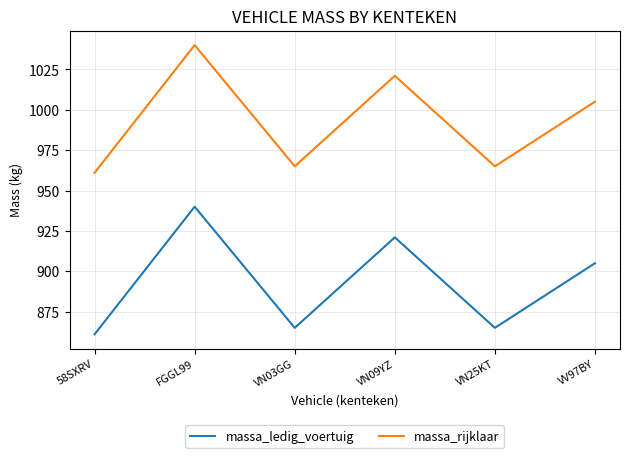

How many distinct data groups are displayed?

2